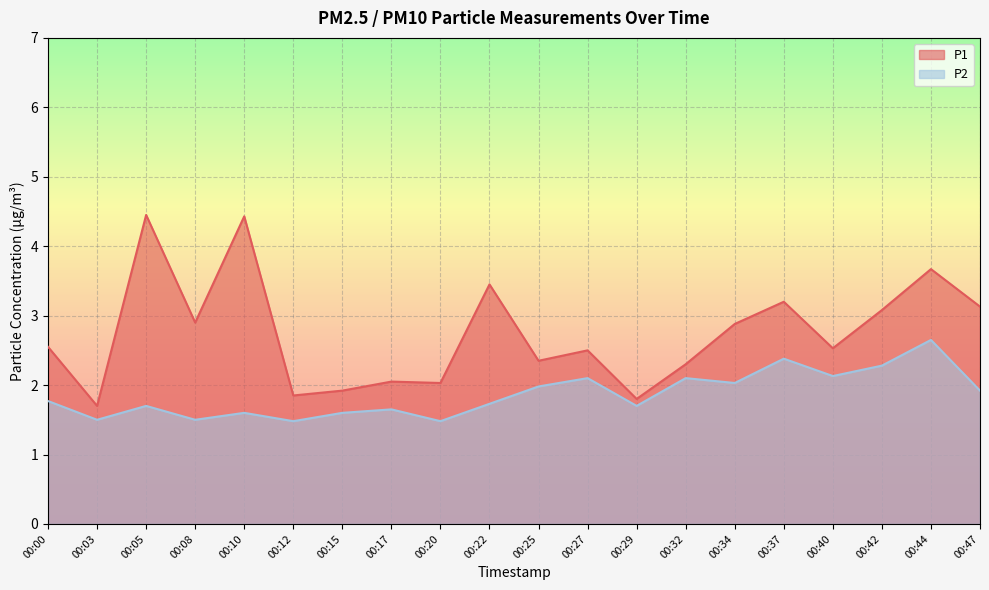

What are all the series names shown in the legend?

P1, P2